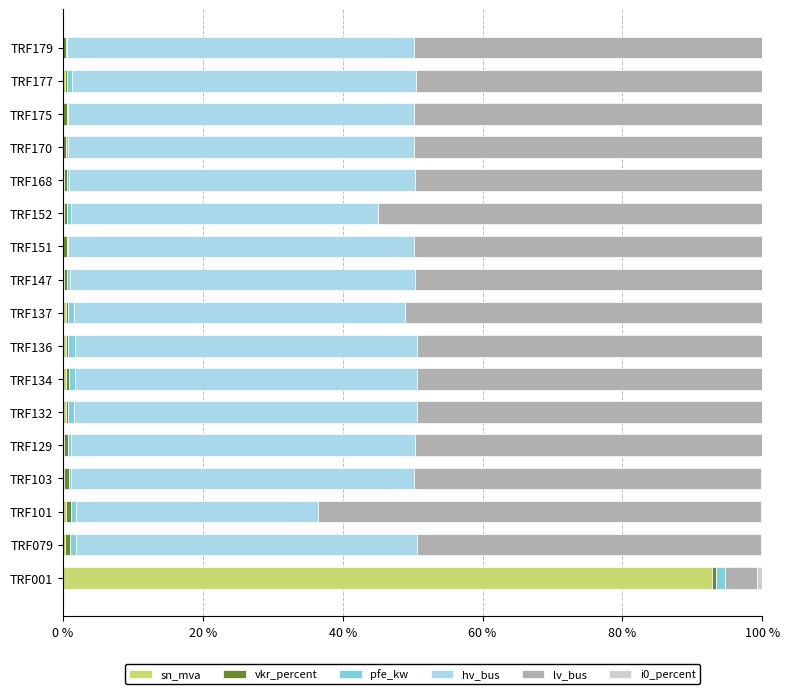

True or false: sn_mva has a value of 0.2 at TRF147.

True